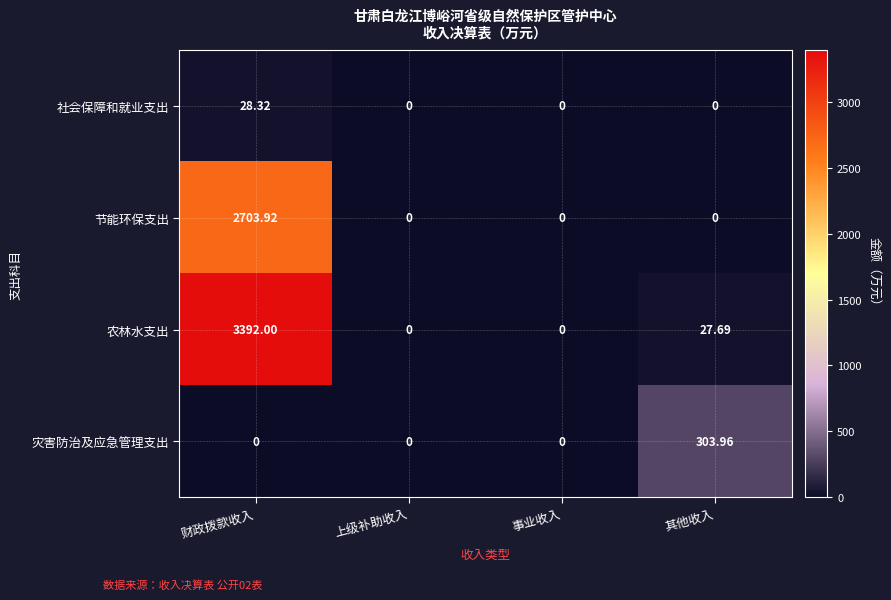

Which category has the highest value in the 社会保障和就业支出 series?

财政拨款收入